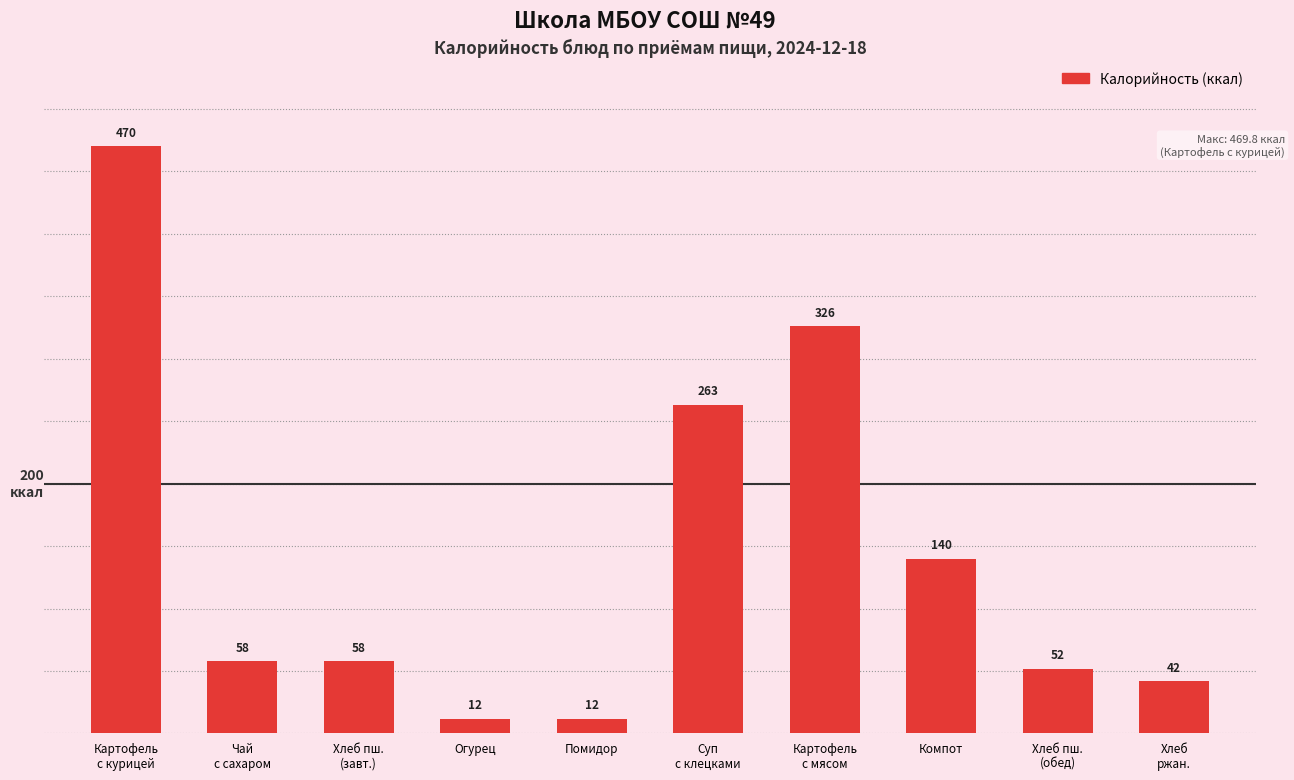

Are the bars horizontal?

No